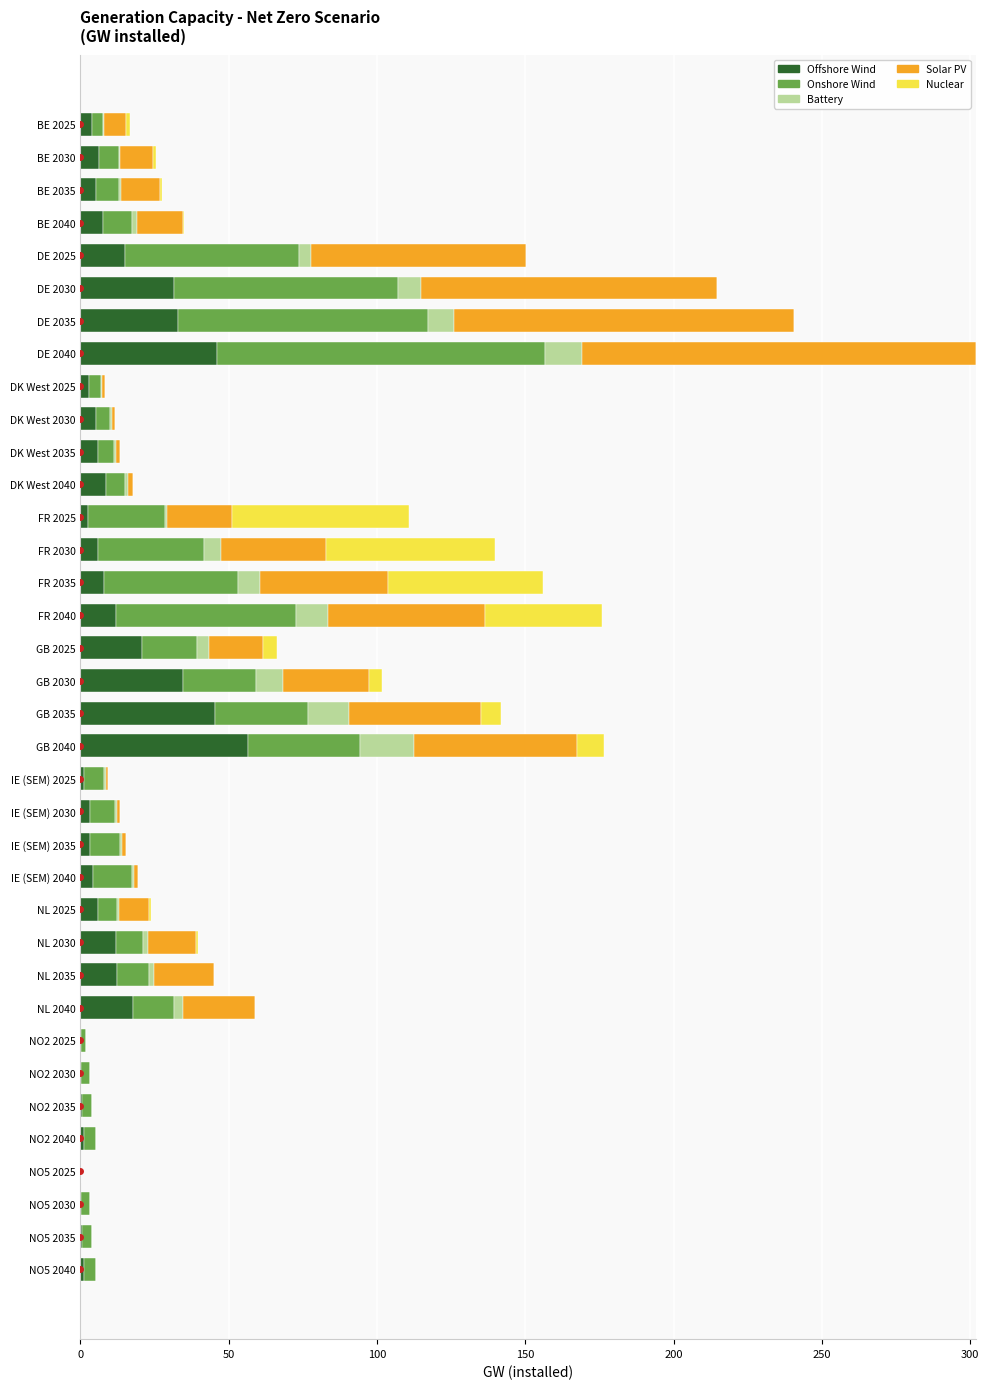

At which label does Offshore Wind reach its peak?

GB 2040